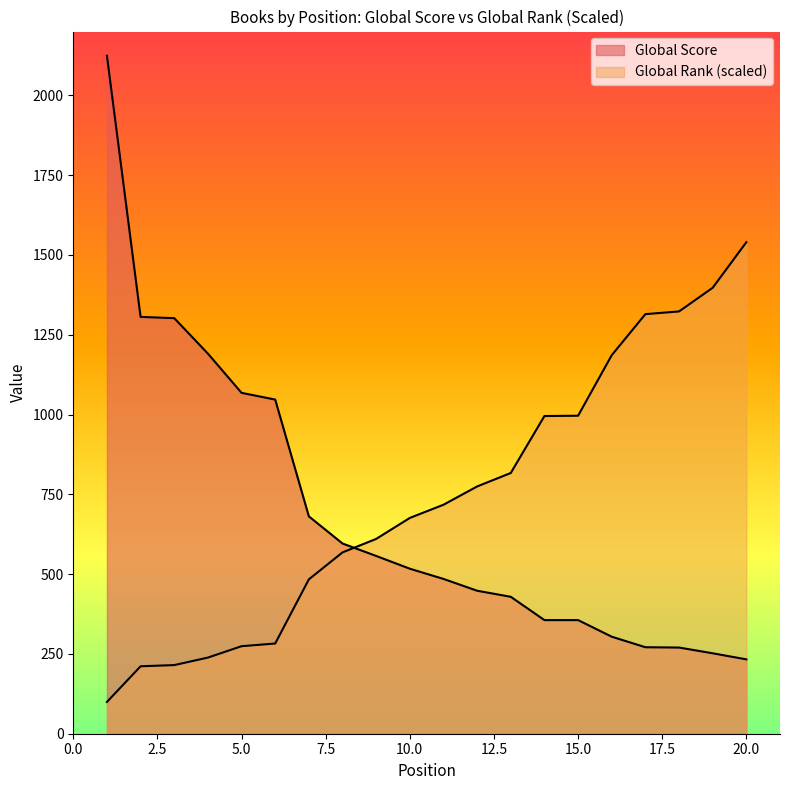

Reading right to left, what are all the values shown in this chart?

Global Score: 233.0	252.0	270.0	271.0	304.0	356.0	356.0	429.0	448.0	485.0	517.0	557.0	596.0	681.0	1047.0	1068.0	1191.0	1302.0	1306.0	2124.0
Global Rank: 1540.0	1397.3	1323.1	1314.6	1186.0	996.3	995.4	817.0	774.7	717.4	676.1	610.4	568.1	483.6	282.6	274.2	238.5	215.0	211.3	99.5